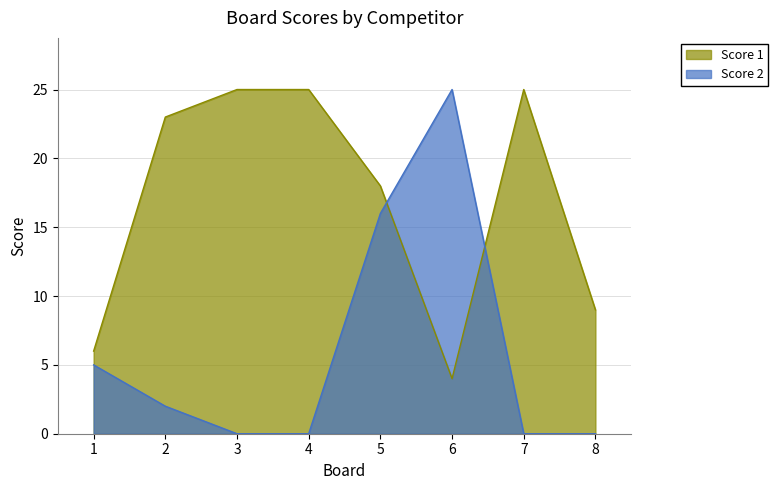

How many data points does each series have?

8